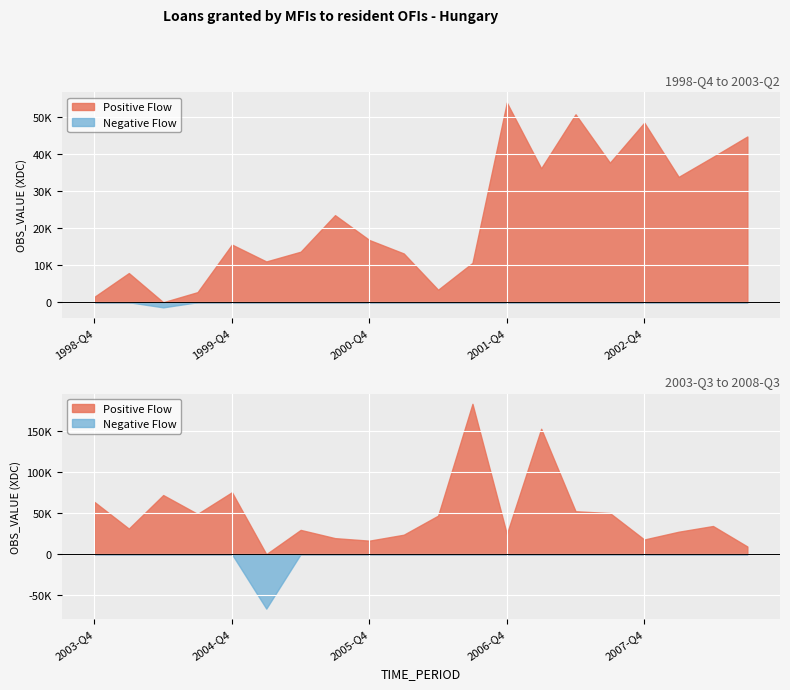

How many lines are shown in the chart?

1